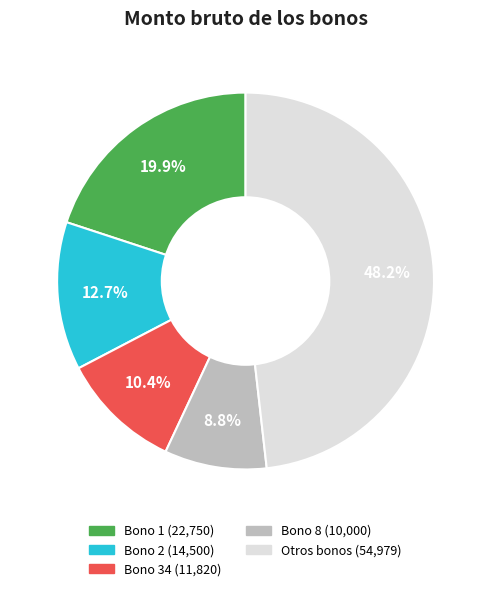

Is there any slice that represents more than half of the pie?

No